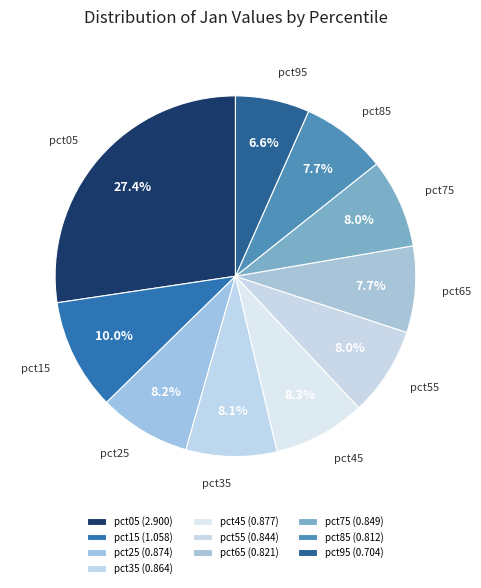

Combined, what portion of the pie is pct15 and pct45?

18.3%